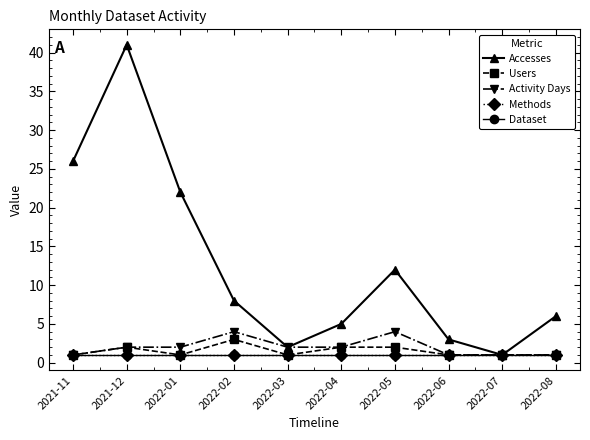

True or false: Methods has a value of 1 at 2022-05.

True